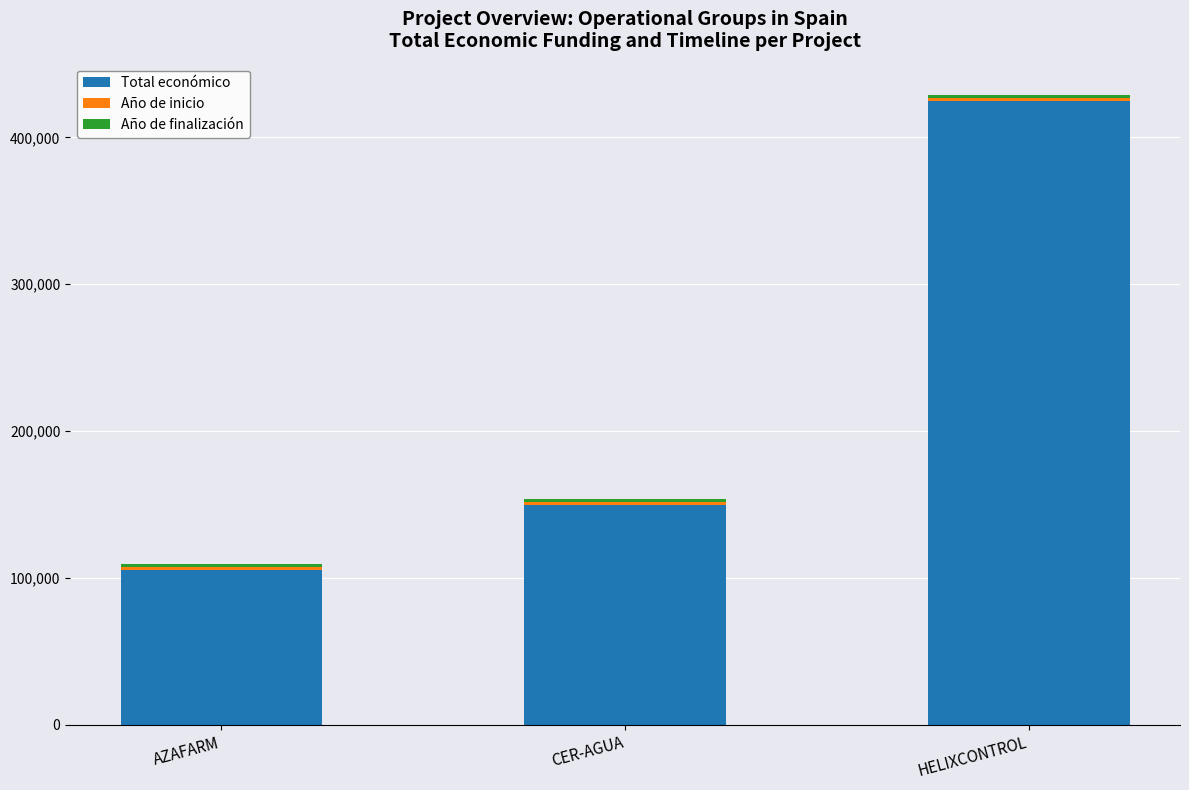

At which category is the sum across all series the highest?

HELIXCONTROL